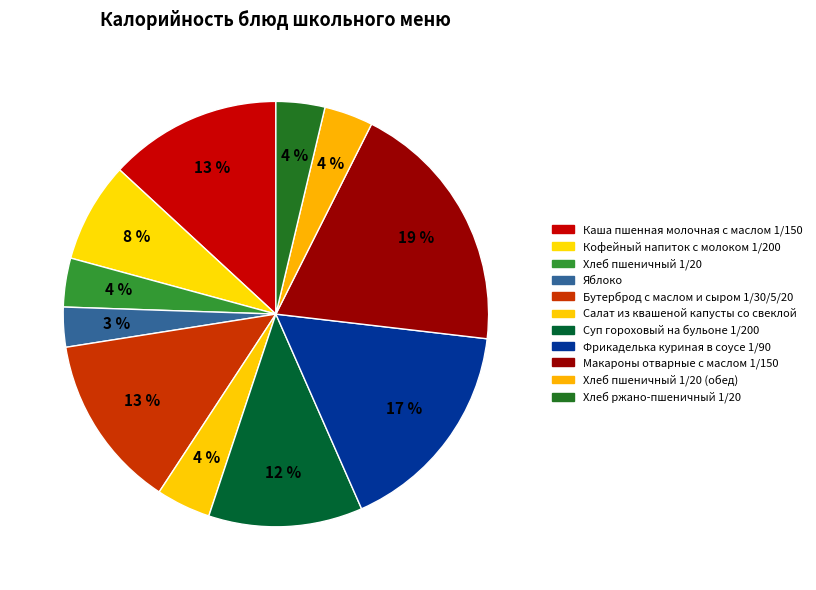

Which slice is the largest?

Макароны отварные с маслом 1/150